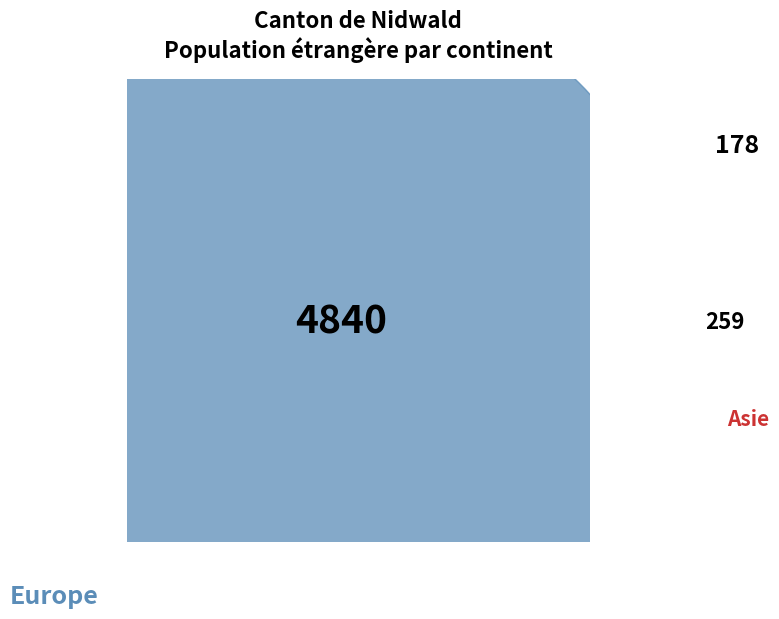

To the nearest percent, what is the combined percentage of Amérique and Europe?

93%